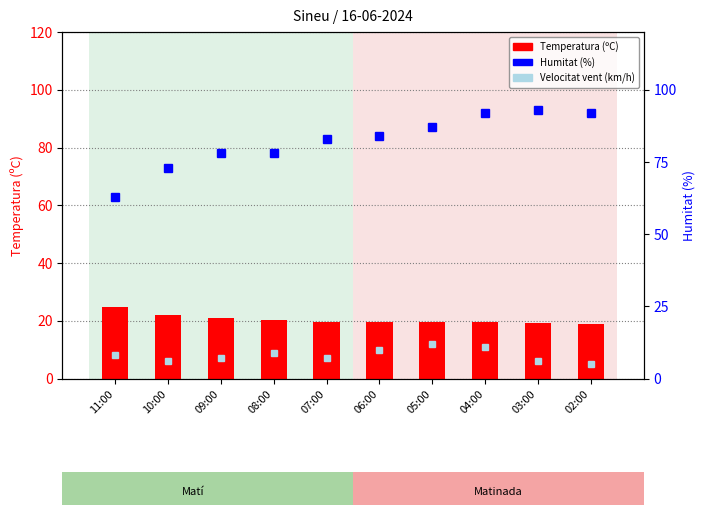

What is the sum of all Velocitat vent (km/h) values?

81.0